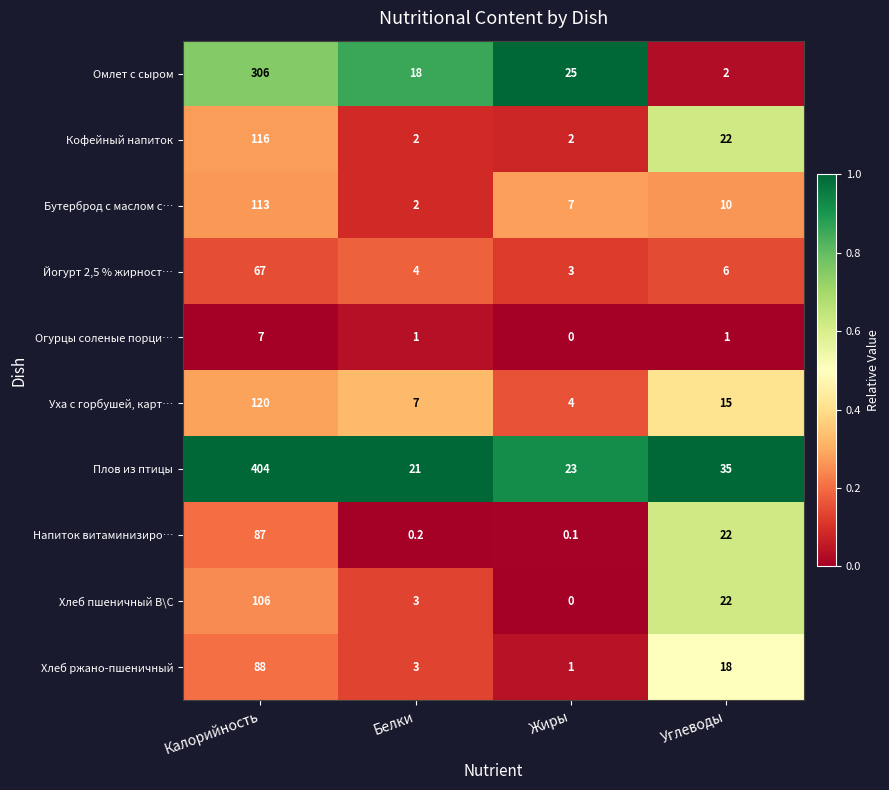

At which category does the chart reach its peak across all series?

Калорийность